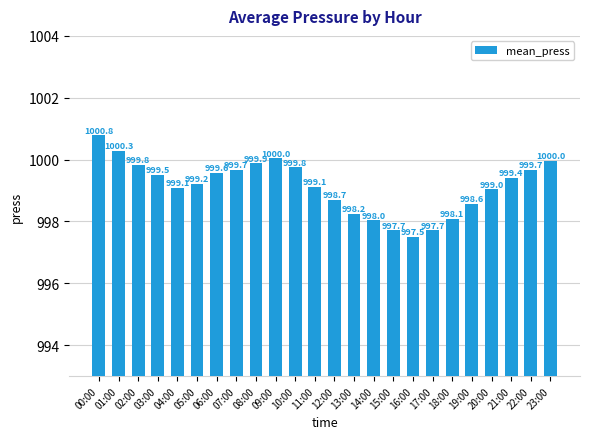

Which has a higher value, 09:00 or 16:00?

09:00